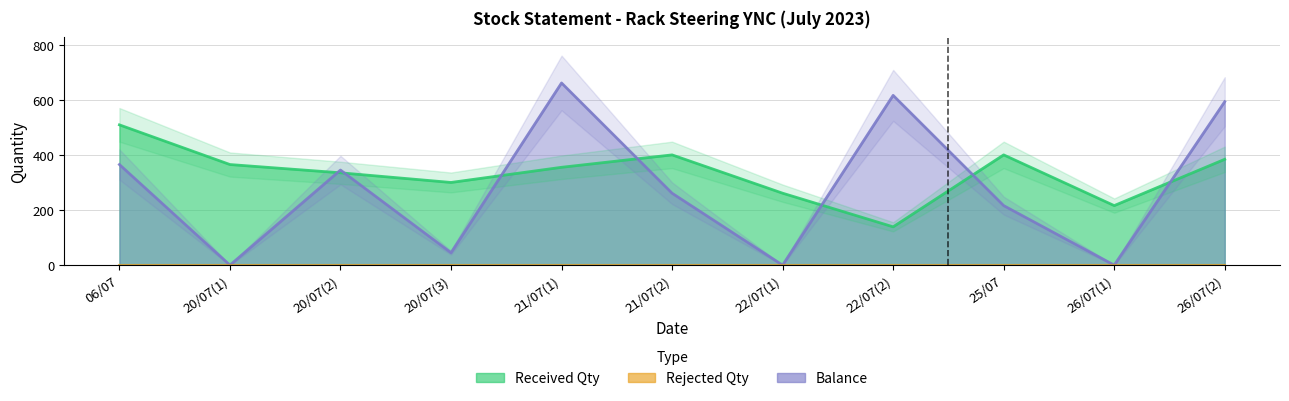

Which series has the widest spread of values?

Balance